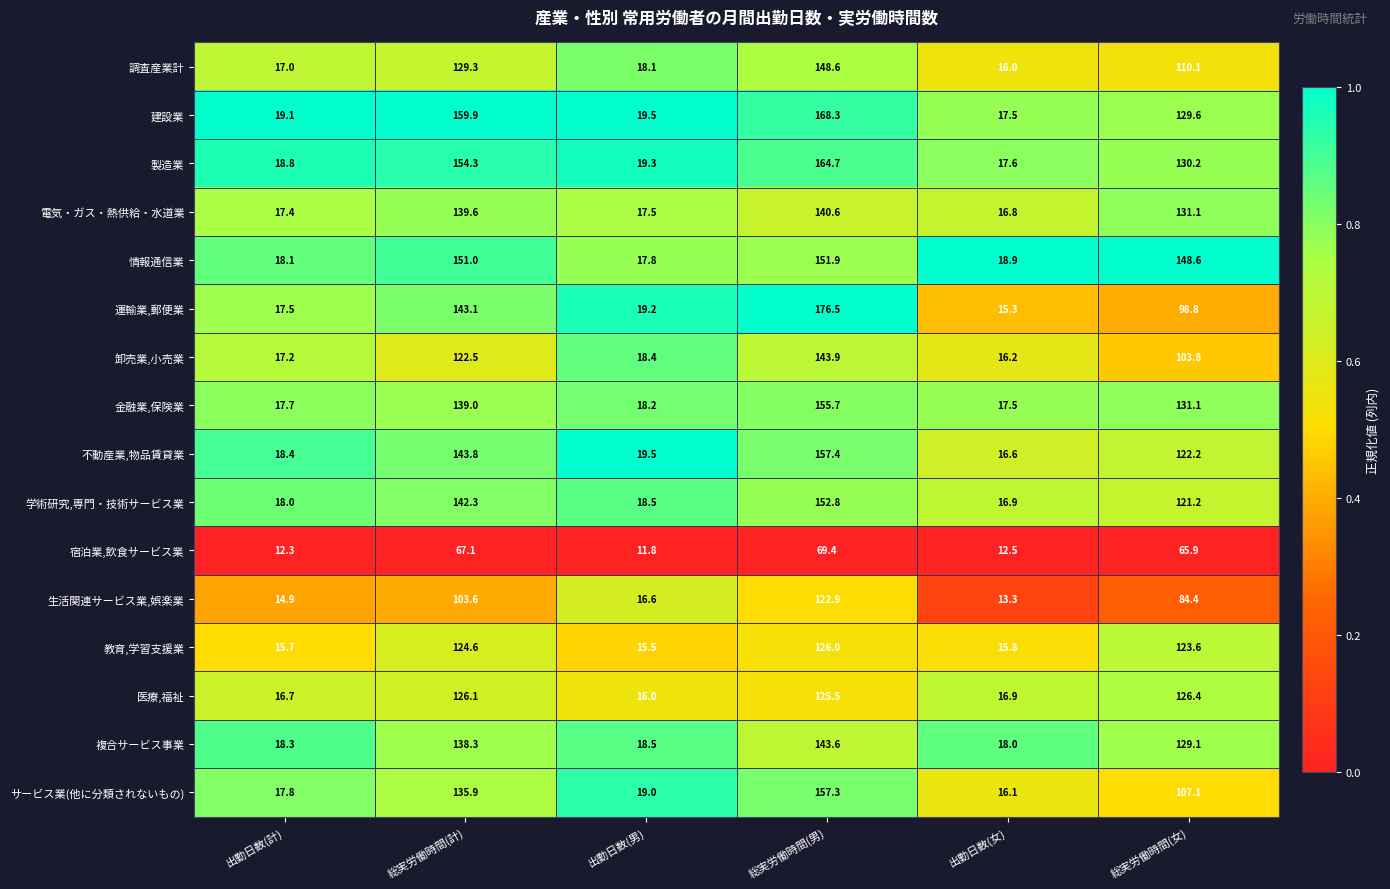

What is the difference between the highest and lowest values at 出勤日数(計)?

6.8